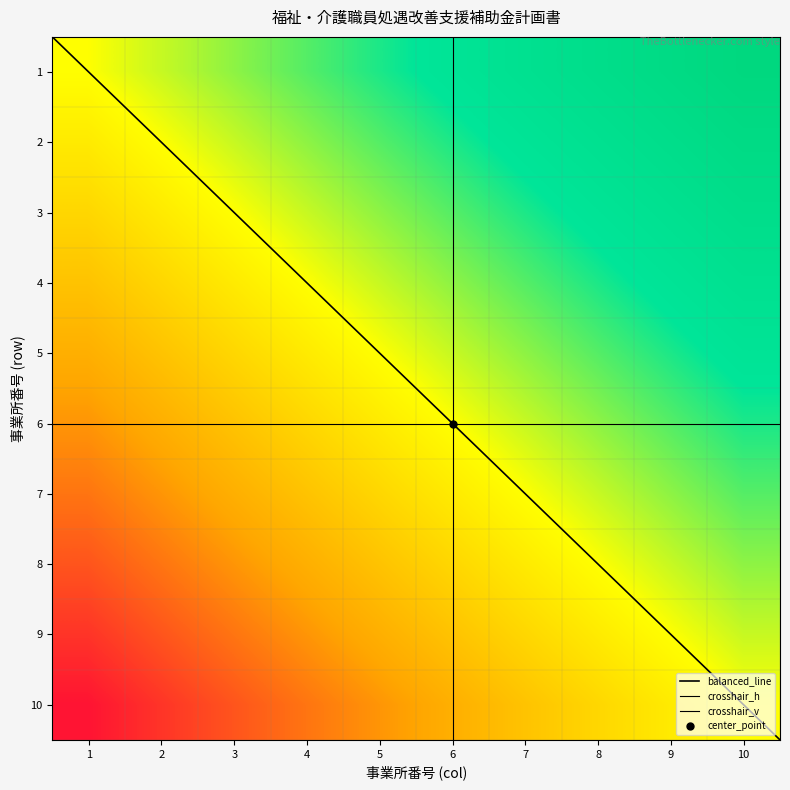

Which series has the widest spread of values?

4